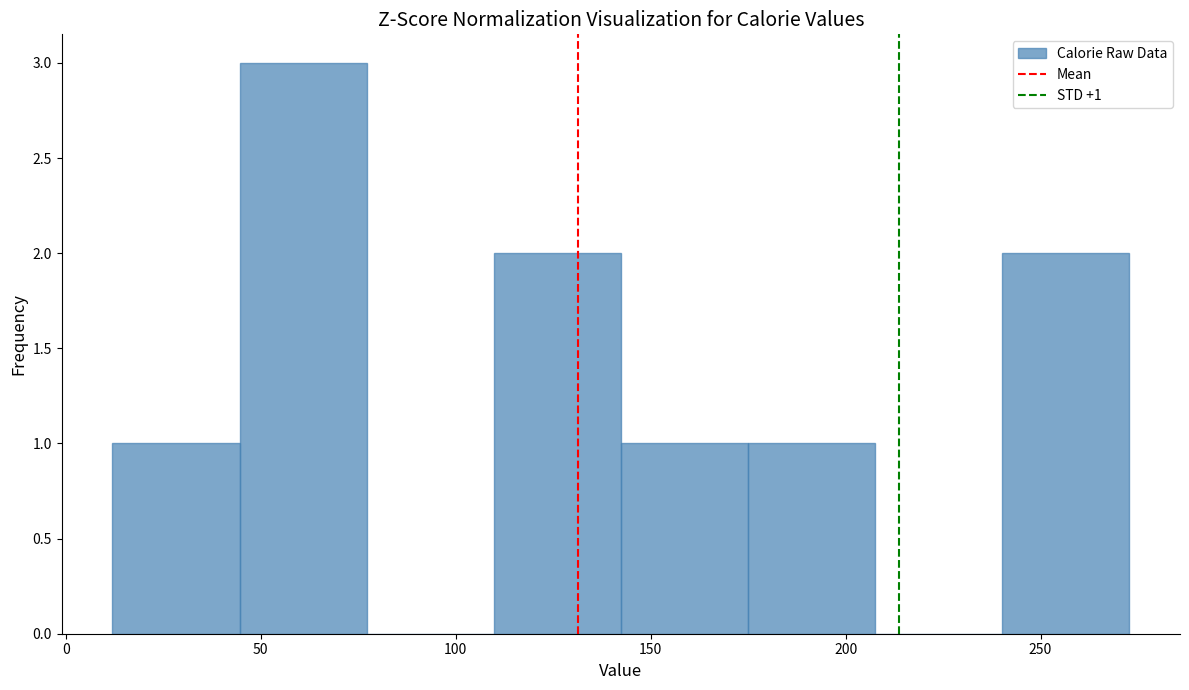

Over which range of the x-axis is the bar tallest?

45 to 75